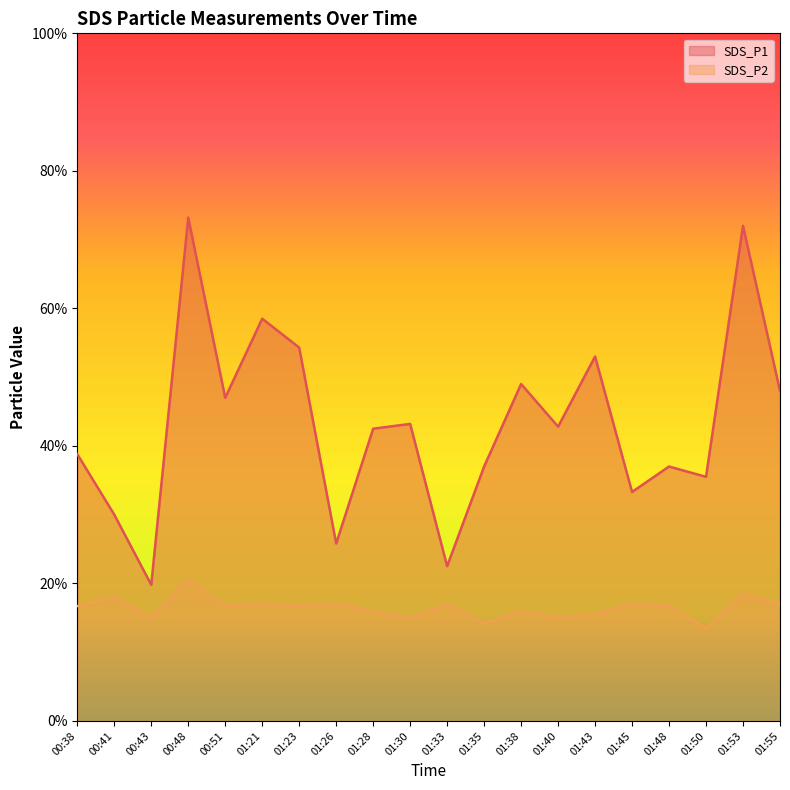

True or false: SDS_P2 and SDS_P1 cross at least once.

False